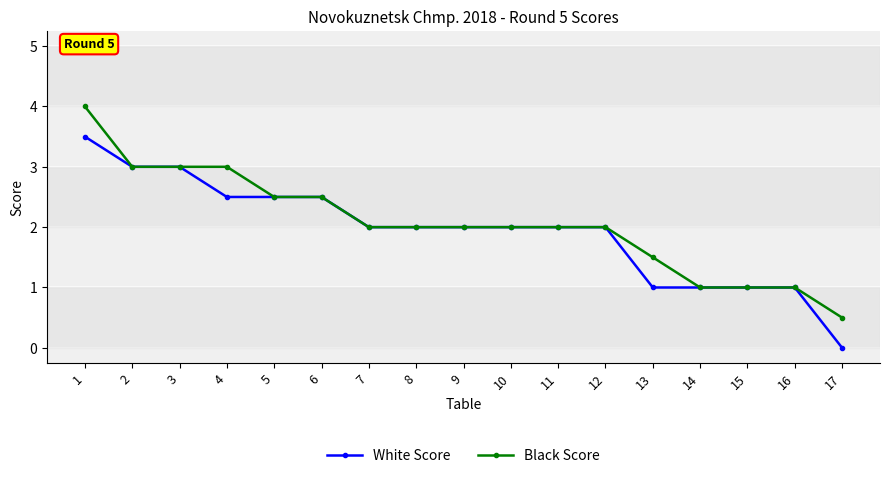

What are all the series names shown in the legend?

White Score, Black Score